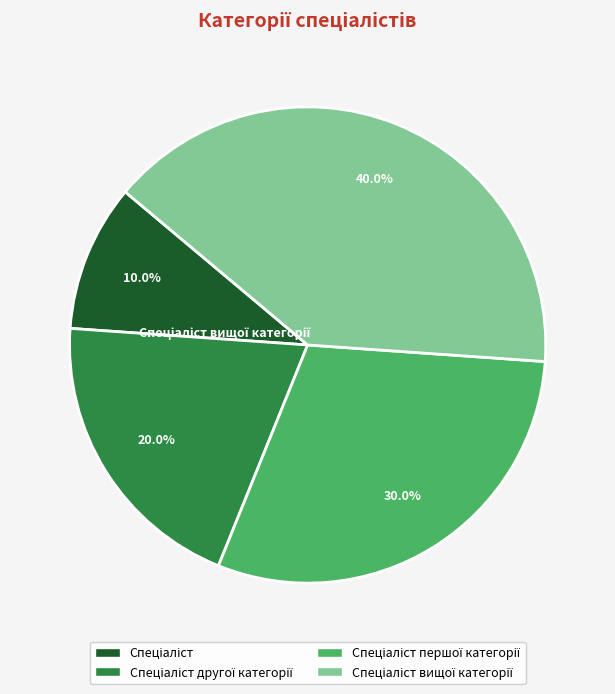

Is there any slice that represents more than half of the pie?

No